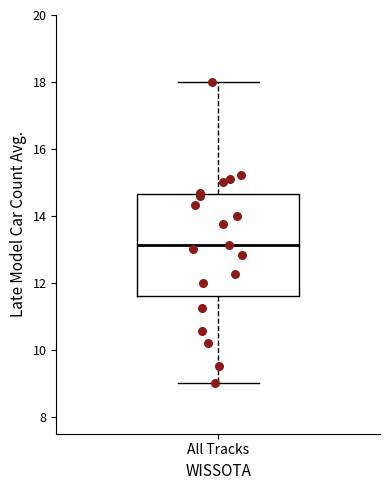

Read this box plot against the y-axis: the position of the median line, the range covered by the box, and the ends of both whiskers. The values are not printed on the chart, so give them approximately, as read against the axis.

median 13.2, box 11.6 to 14.6, whiskers 9.0 to 18.0